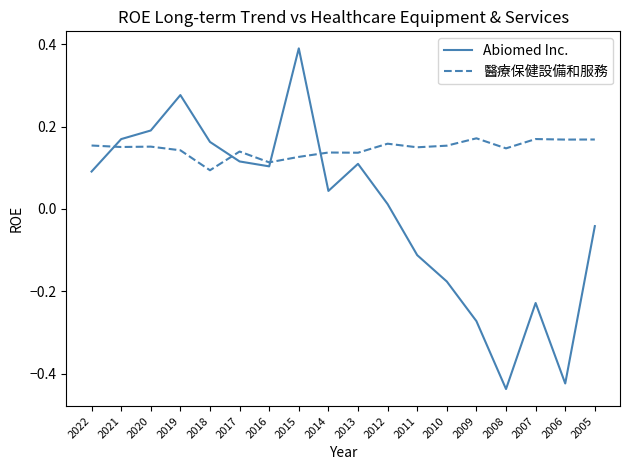

In 醫療保健設備和服務, how many points are lower than both neighbors (excluding endpoints)?

7